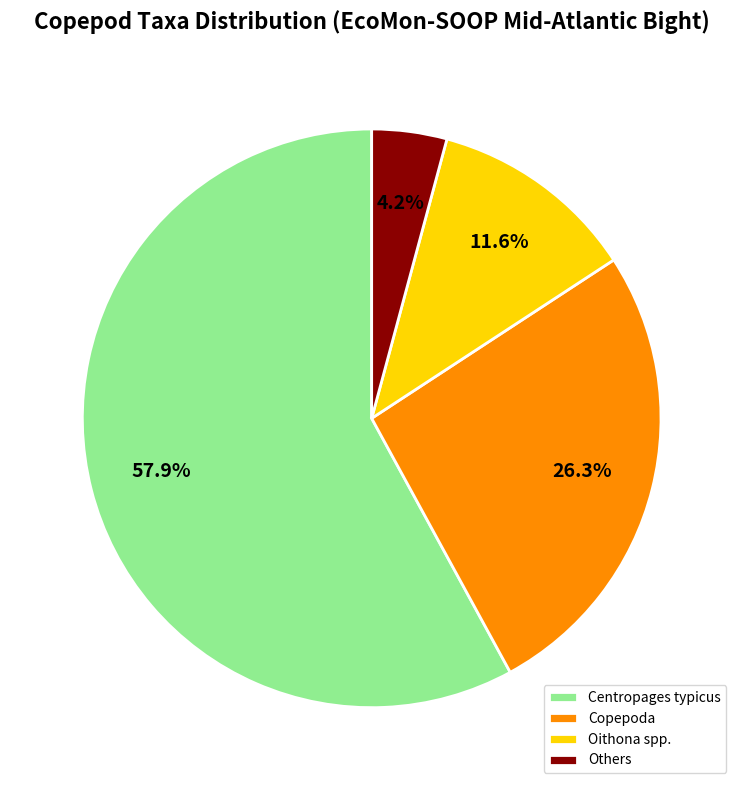

Which slice represents more than half of the pie?

Centropages typicus